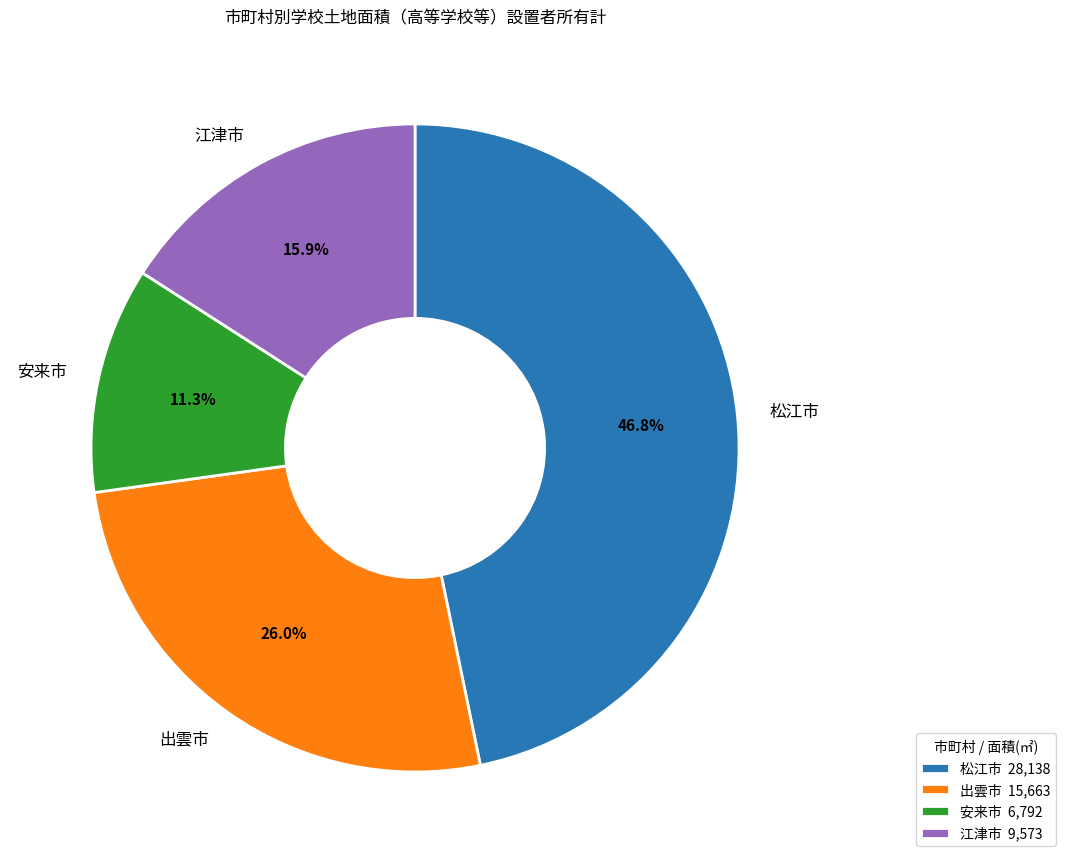

To the nearest percent, what percentage of the pie is 松江市?

47%